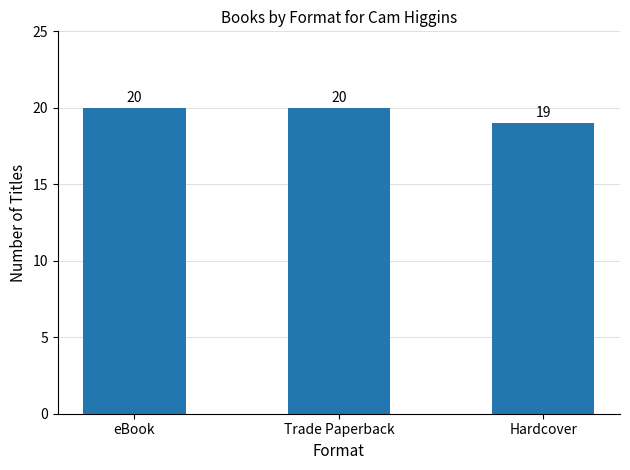

What is the difference between the maximum and minimum values?

1